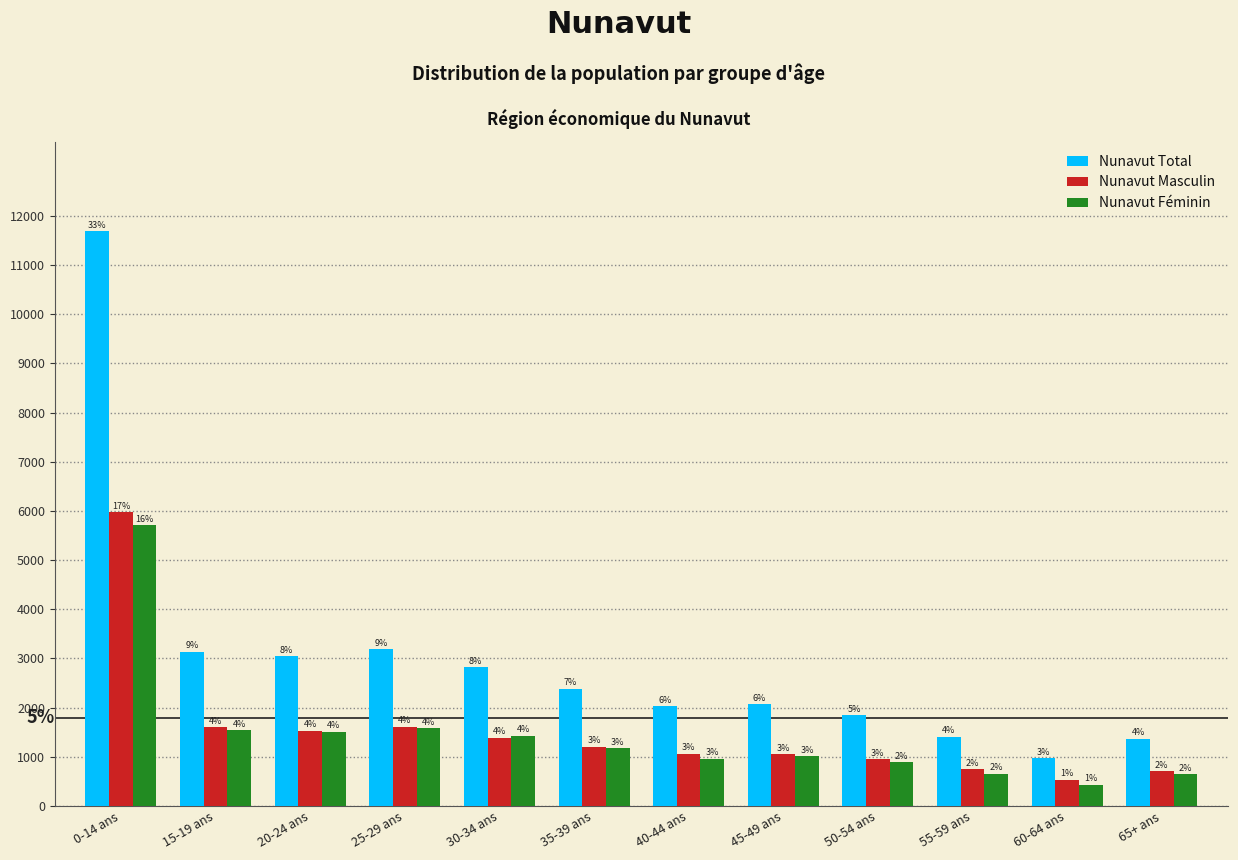

Does the chart contain stacked bars?

No